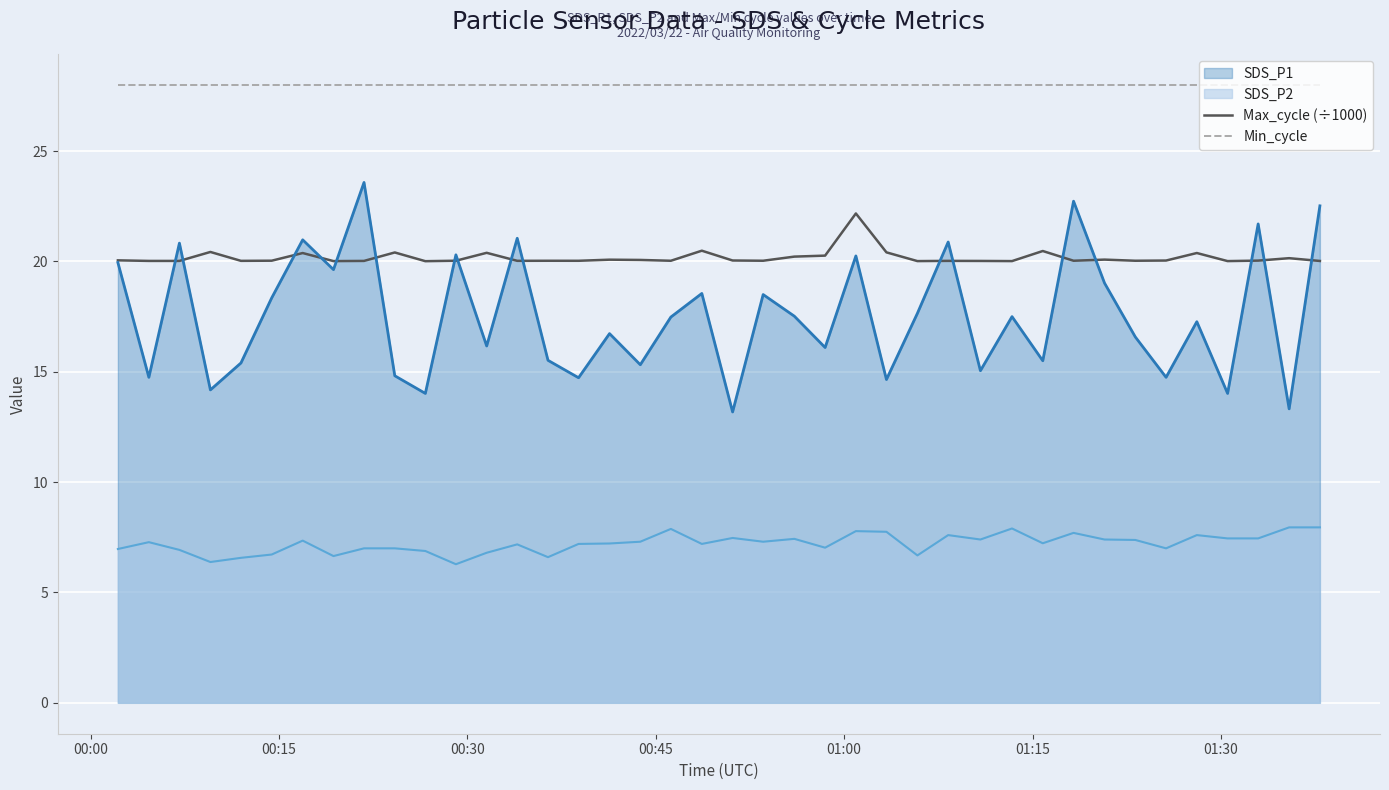

How many lines are shown in the chart?

4